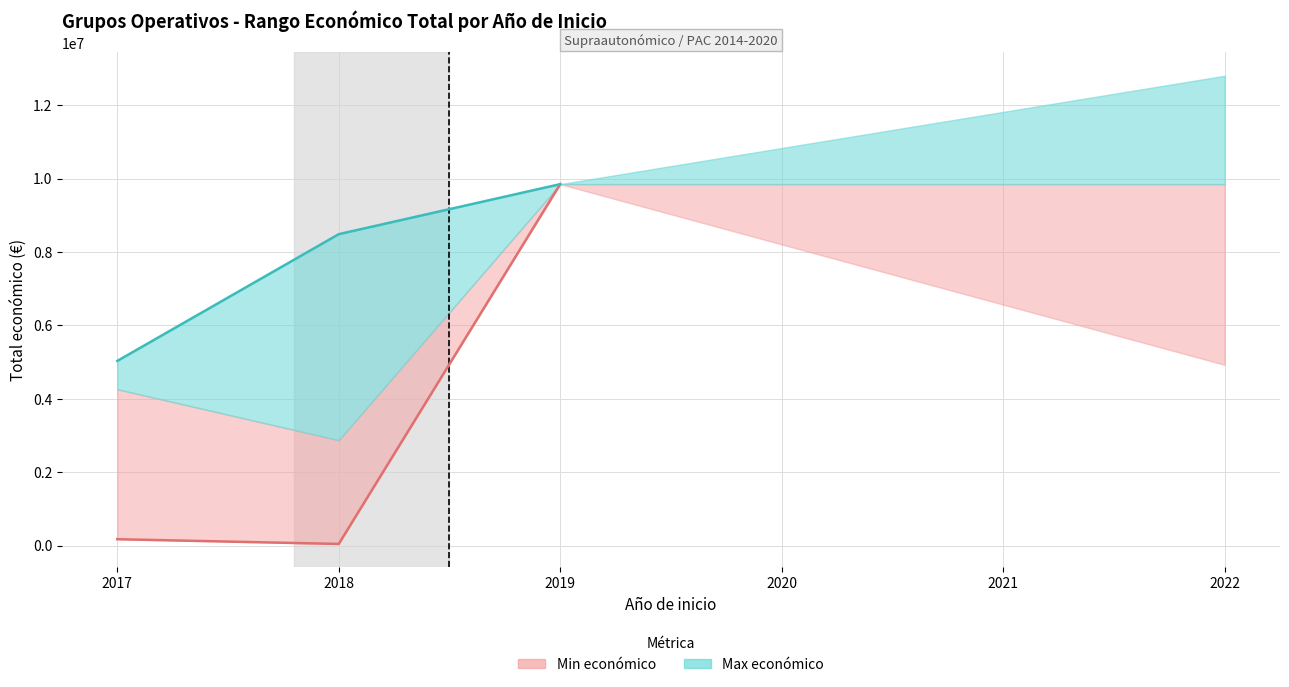

Which series changed the most between 2017 and 2019?

Min económico